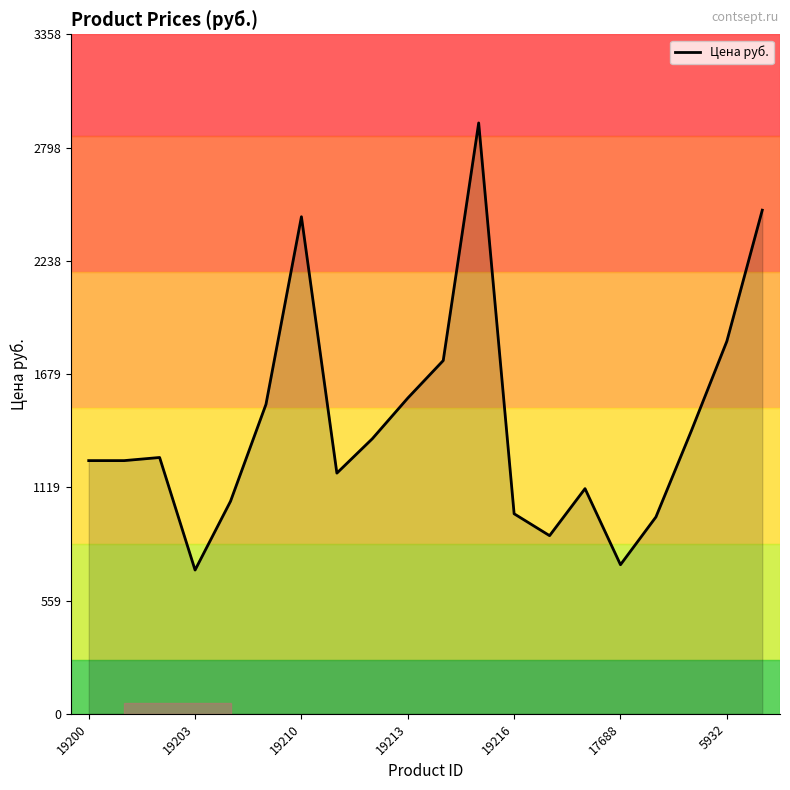

What is the minimum value shown in the chart?

710.7